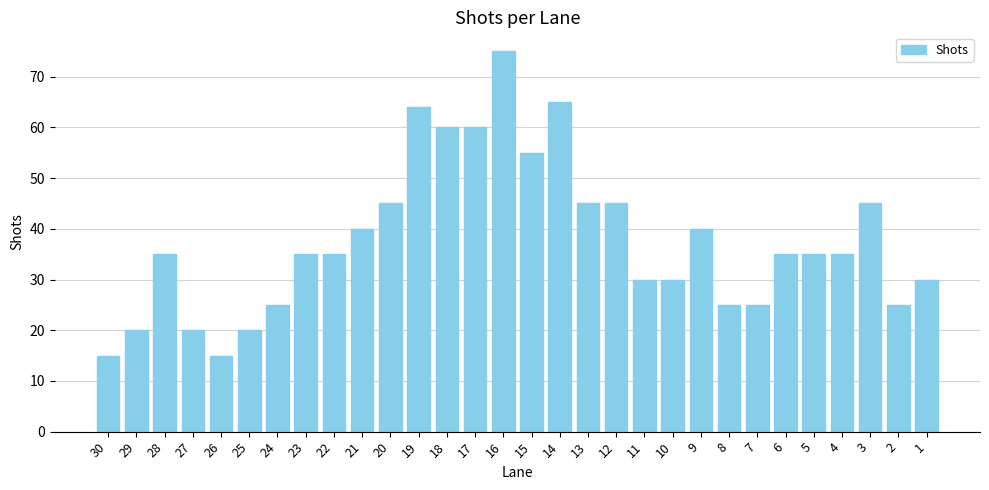

Reading left to right, extract all data points from this chart.

15	20	35	20	15	20	25	35	35	40	45	64	60	60	75	55	65	45	45	30	30	40	25	25	35	35	35	45	25	30